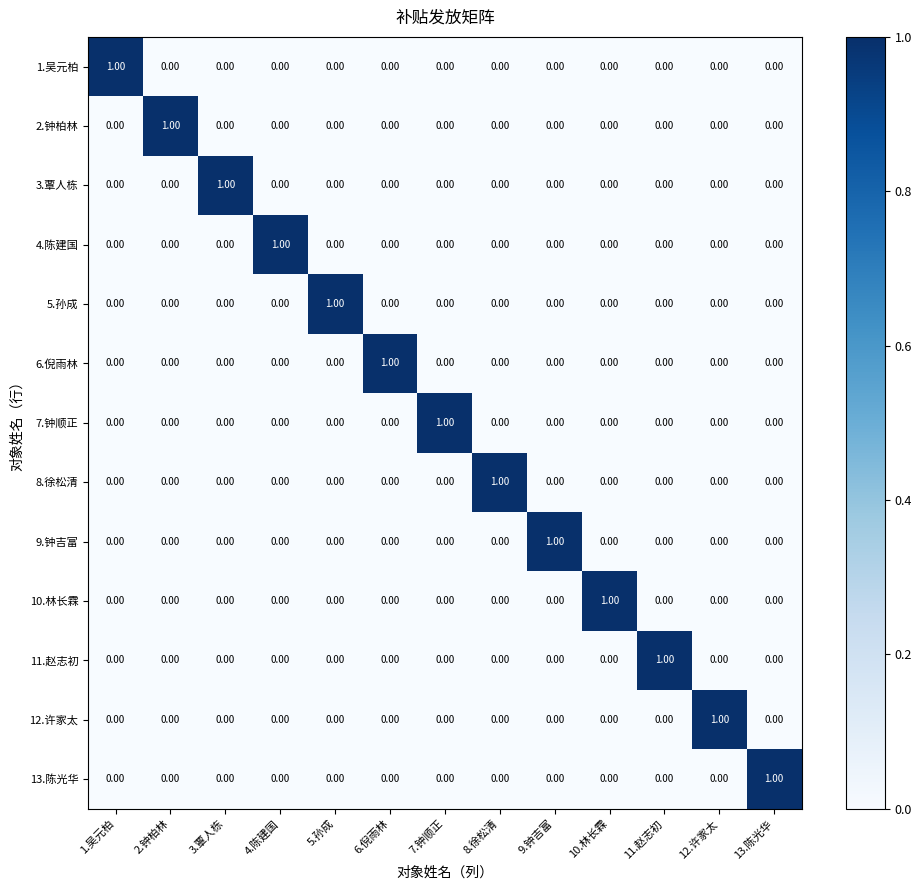

At how many categories does at least one series exceed 0?

13